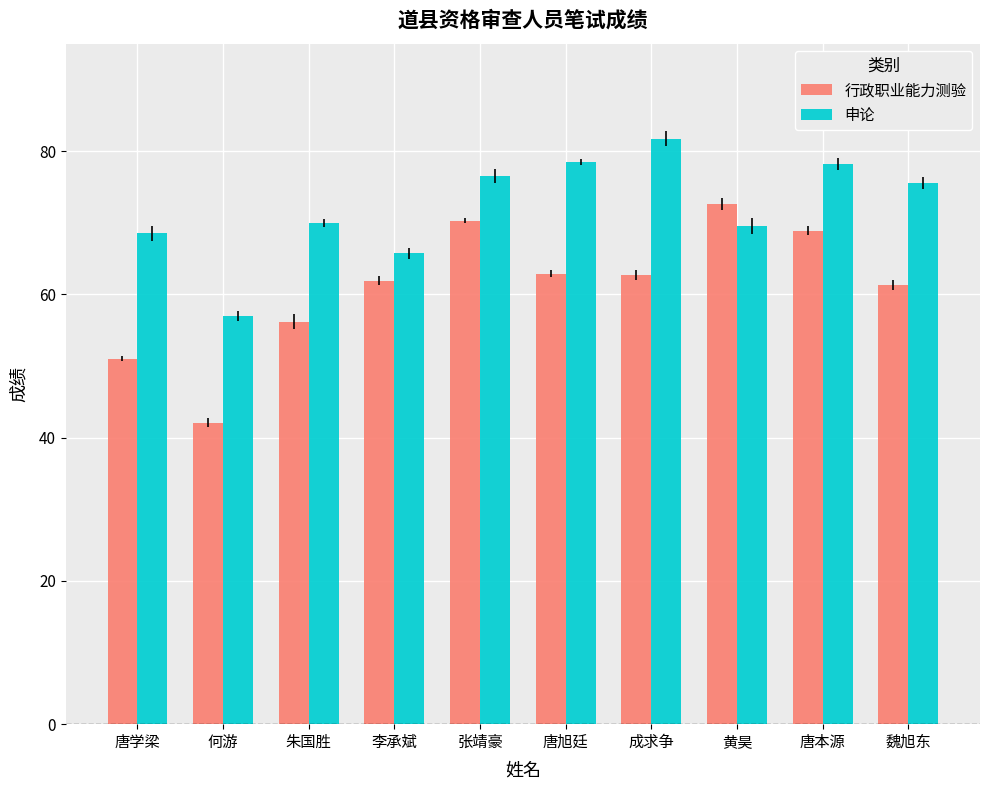

Which category has the lowest value across all series?

何游